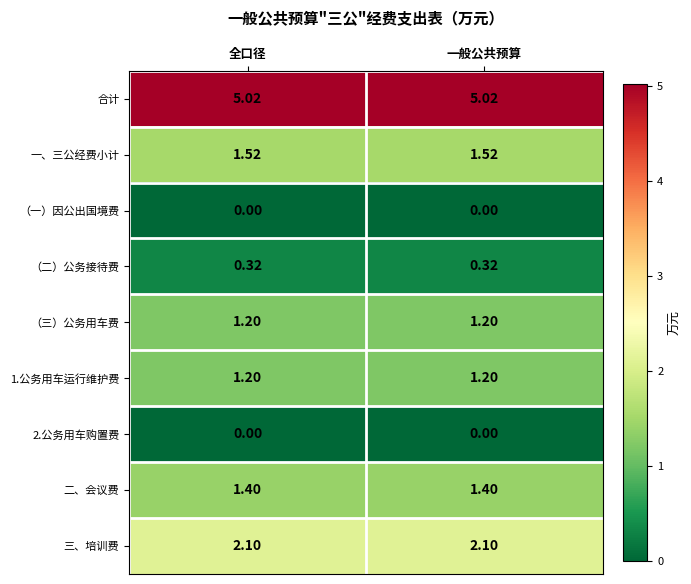

Count the number of categories in the chart.

2